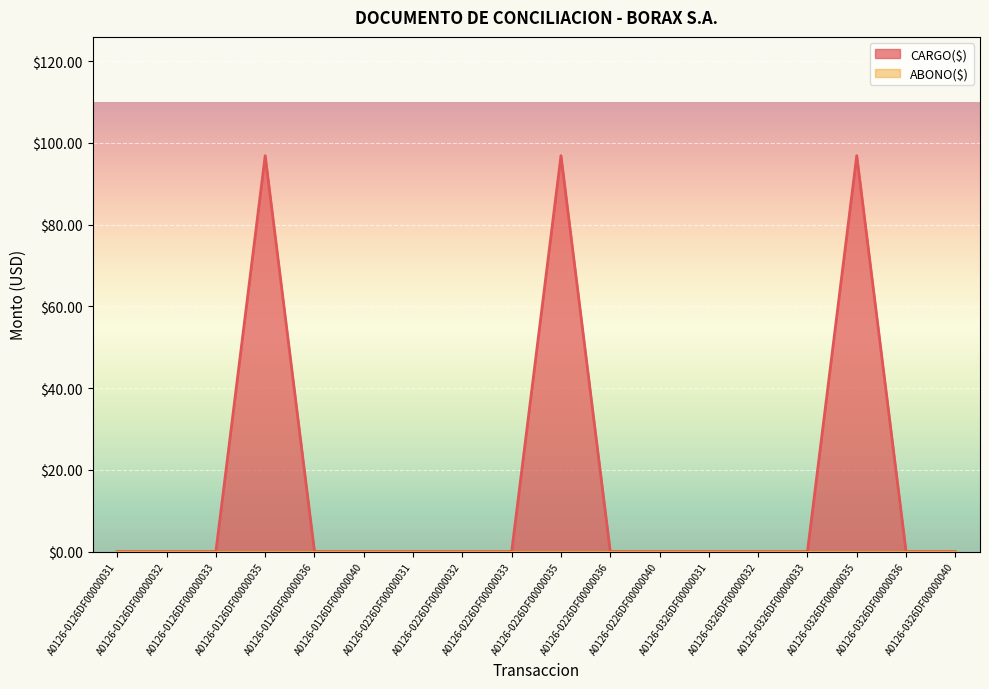

Which has a higher value, A0126-0326DF00000033 or A0126-0126DF00000035?

A0126-0126DF00000035